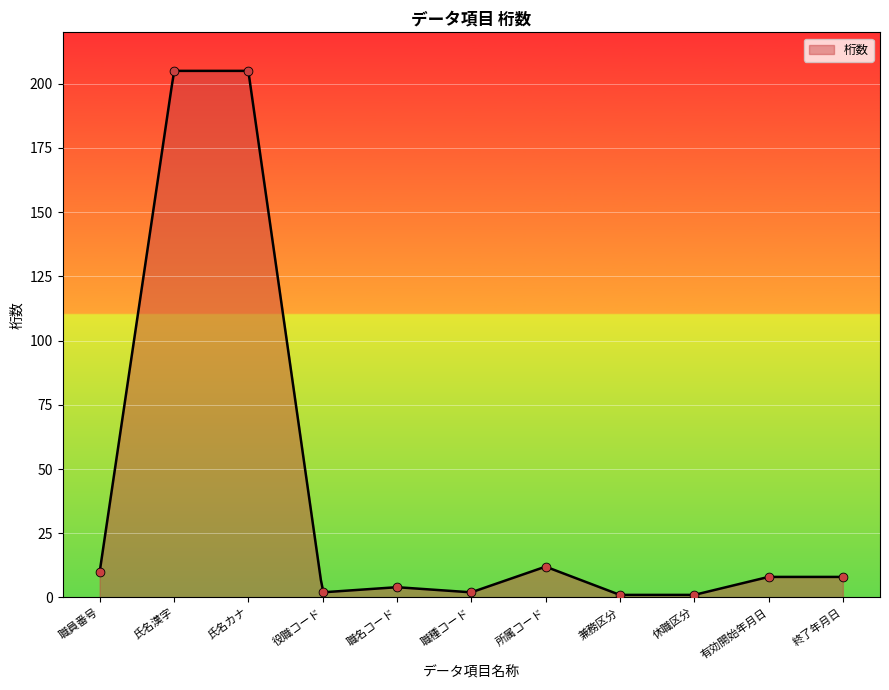

What is the change in value from 職種コード to 有効開始年月日?

+6